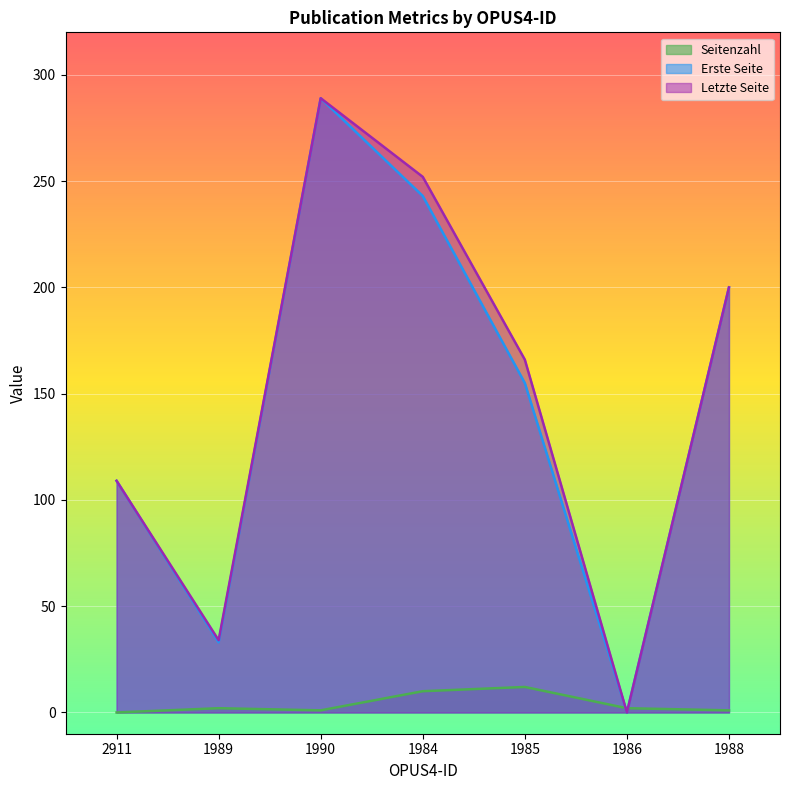

How many data points does each series have?

7